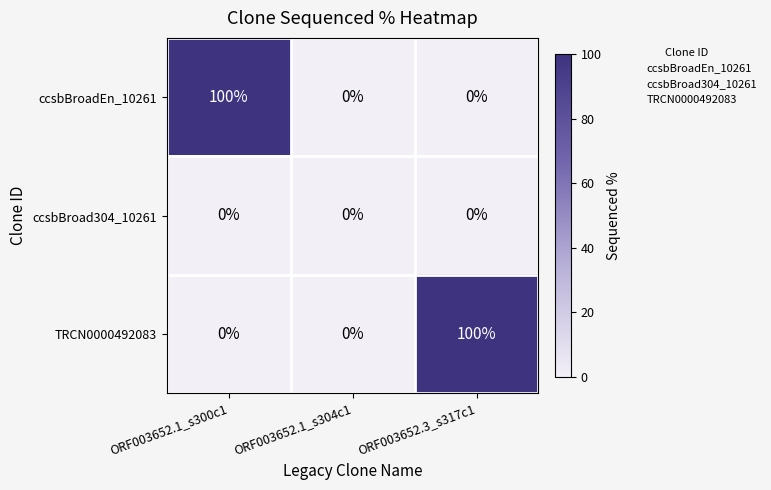

Reading left to right, extract all data points from this chart.

ccsbBroadEn_10261: ORF003652.1_s300c1=100	ORF003652.1_s304c1=0	ORF003652.3_s317c1=0
ccsbBroad304_10261: ORF003652.1_s300c1=0	ORF003652.1_s304c1=0	ORF003652.3_s317c1=0
TRCN0000492083: ORF003652.1_s300c1=0	ORF003652.1_s304c1=0	ORF003652.3_s317c1=100